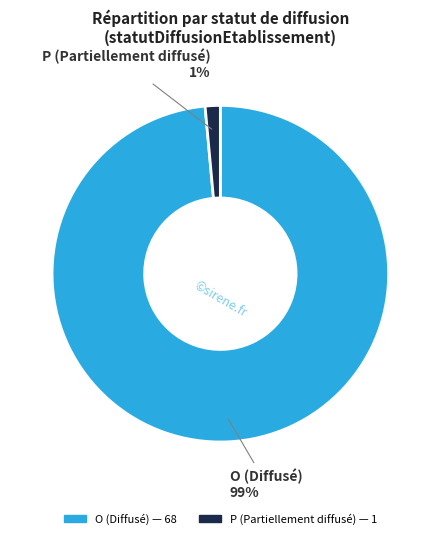

What percentage is the P slice, to the nearest percent?

1%